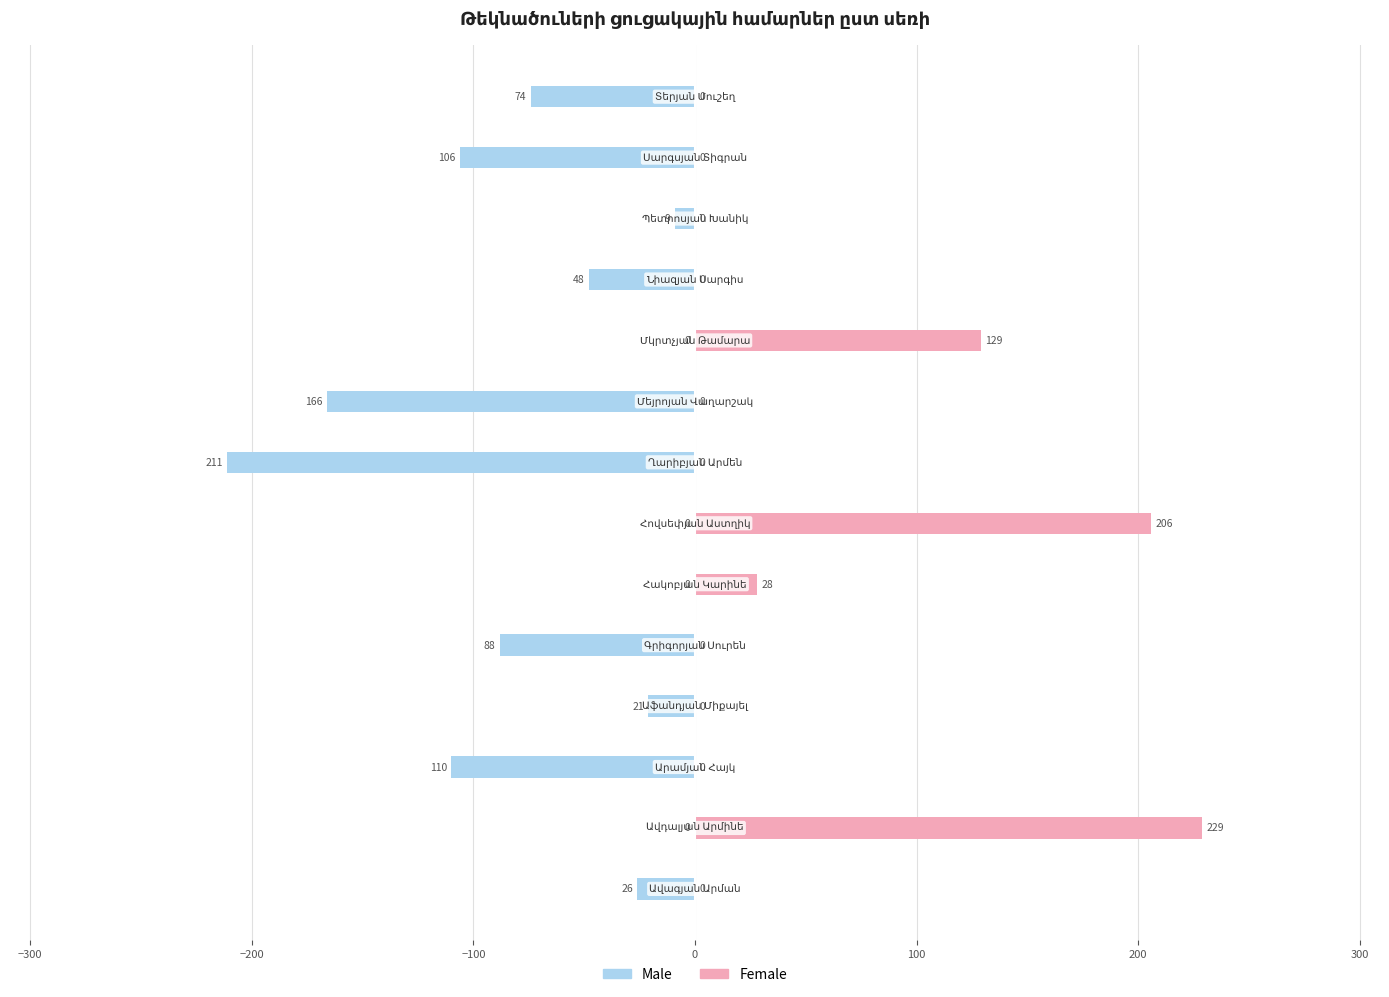

At 13, list the series in order from smallest to largest.

Male, Female